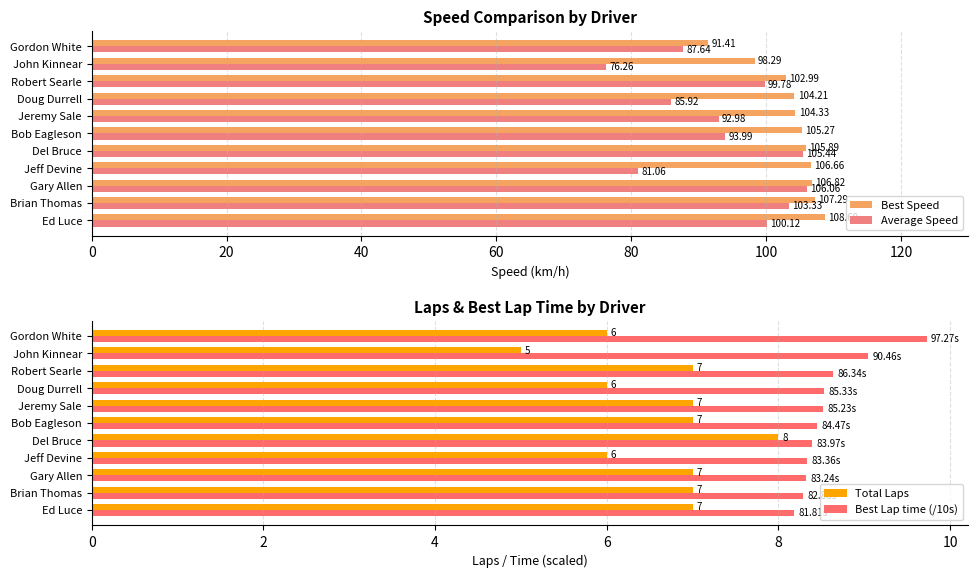

Rank the categories by Average Speed value from highest to lowest.

Gary Allen, Del Bruce, Brian Thomas, Ed Luce, Robert Searle, Bob Eagleson, Jeremy Sale, Gordon White, Doug Durrell, Jeff Devine, John Kinnear